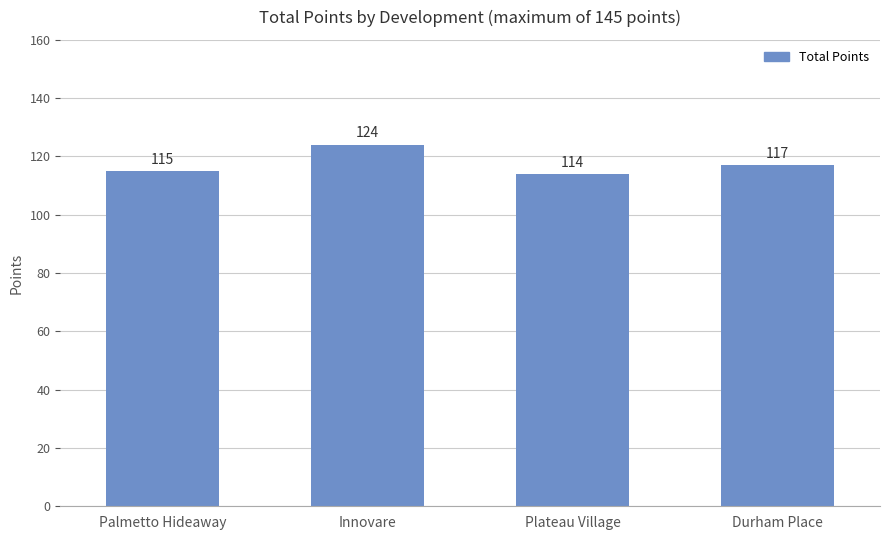

The chart shows a value of 115 at Palmetto Hideaway. True or false?

True